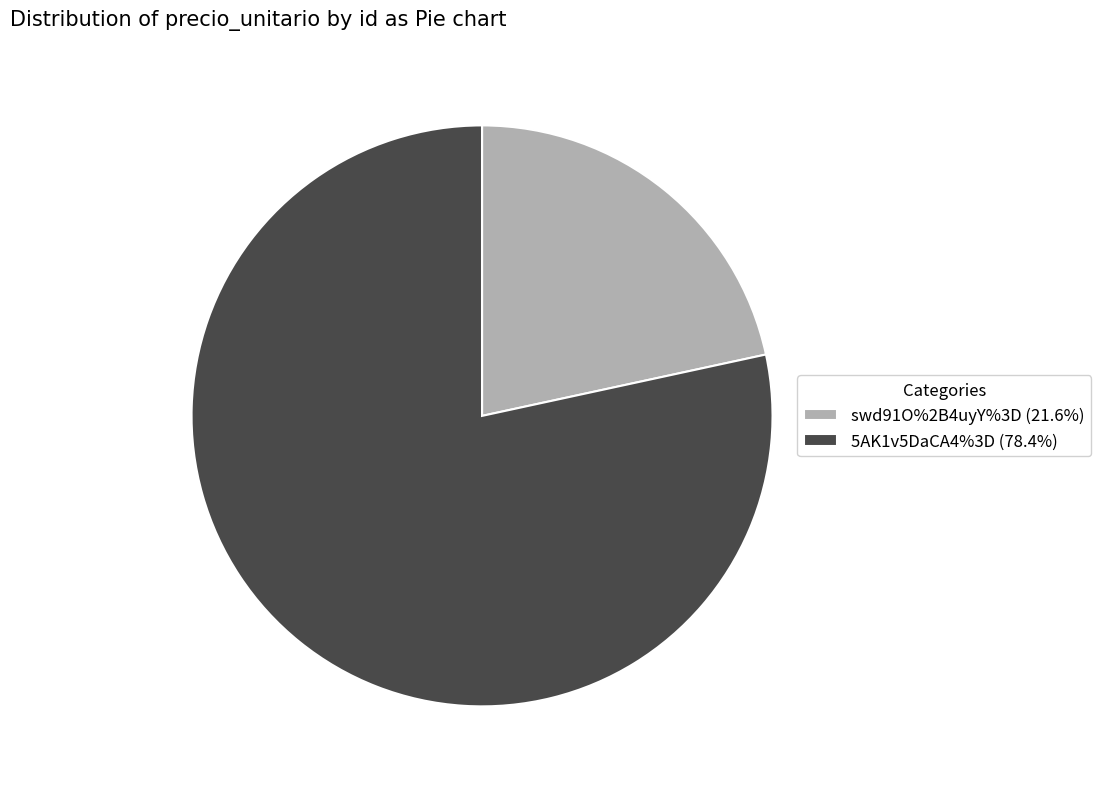

Which slice is the smallest?

swd91O%2B4uyY%3D